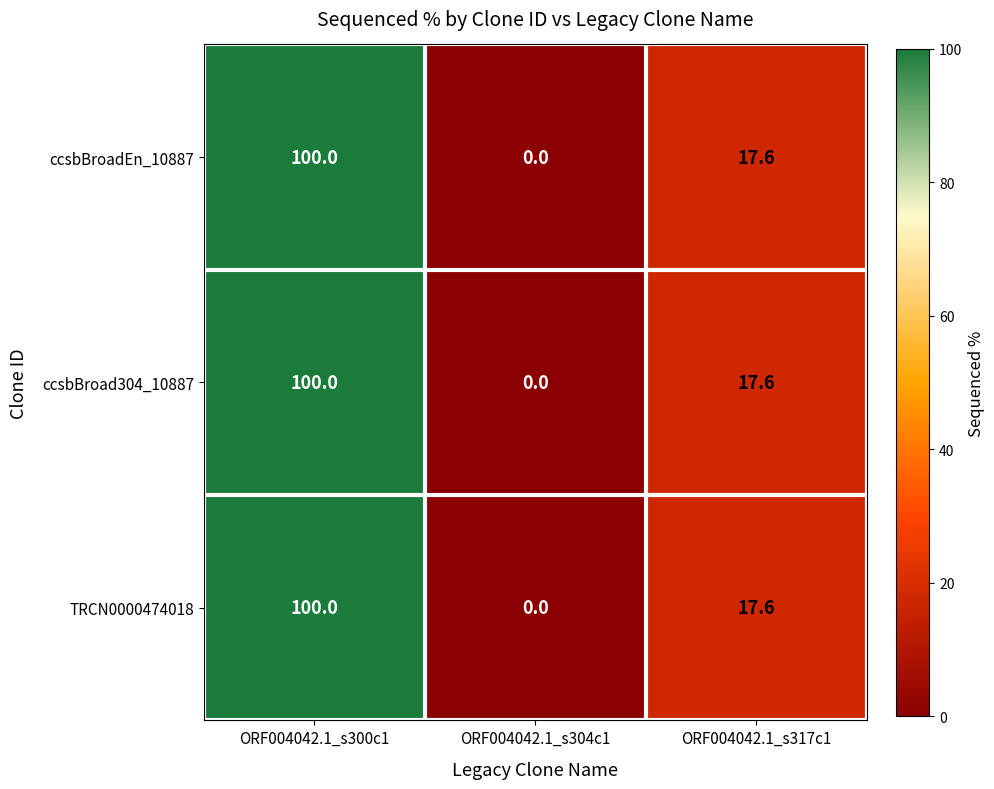

What is the average value of the TRCN0000474018 series?

39.2